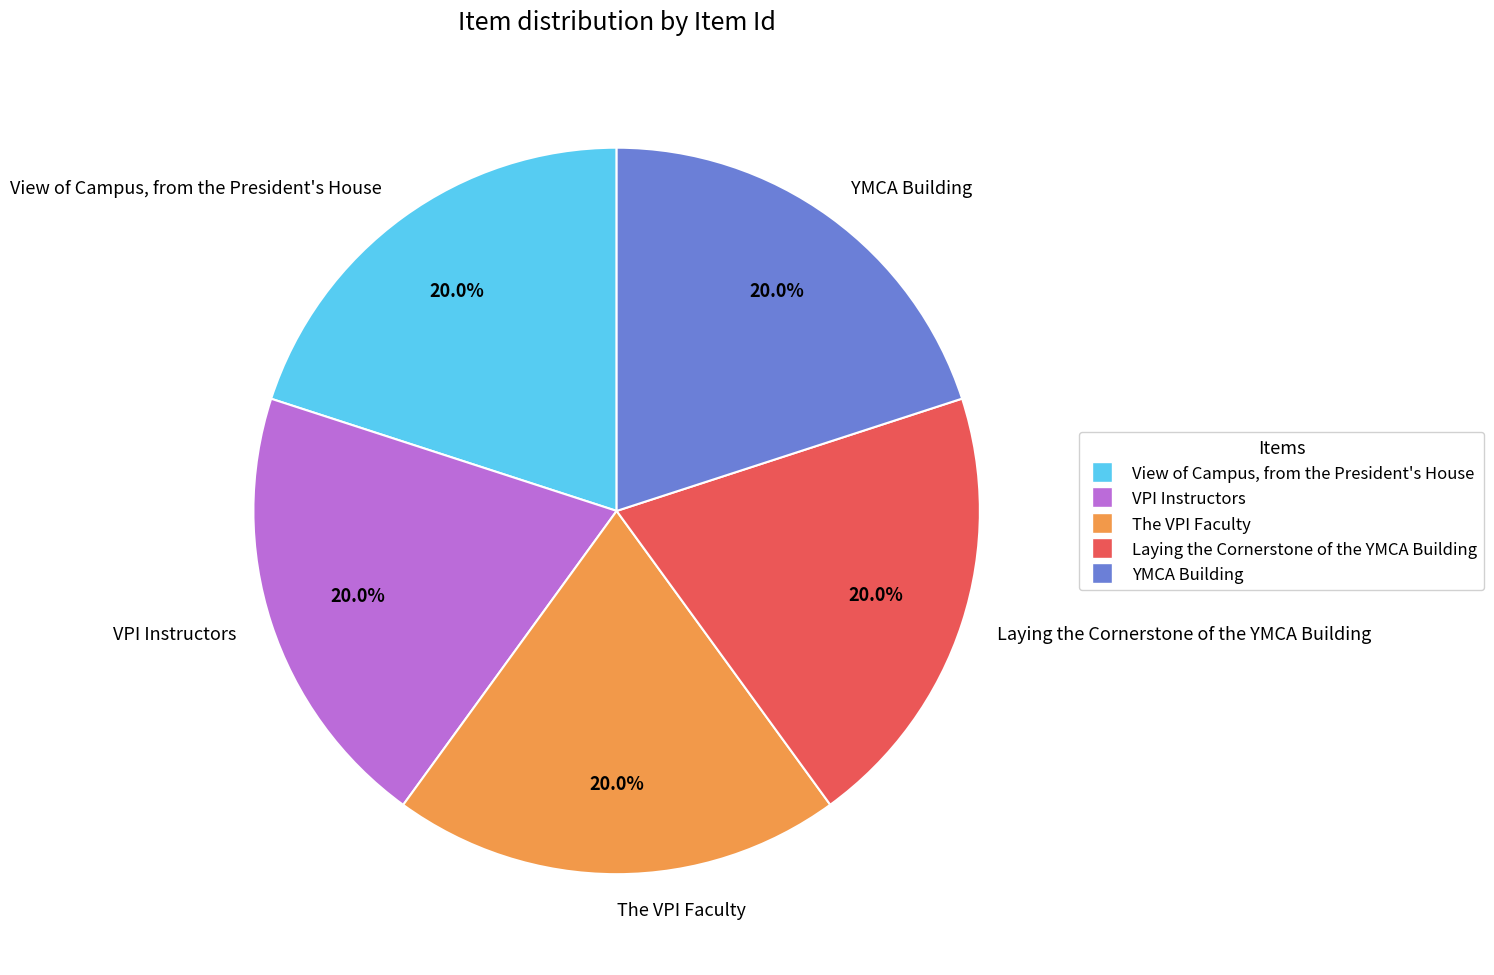

What percentage is NOT represented by View of Campus, from the President's House?

80.0%